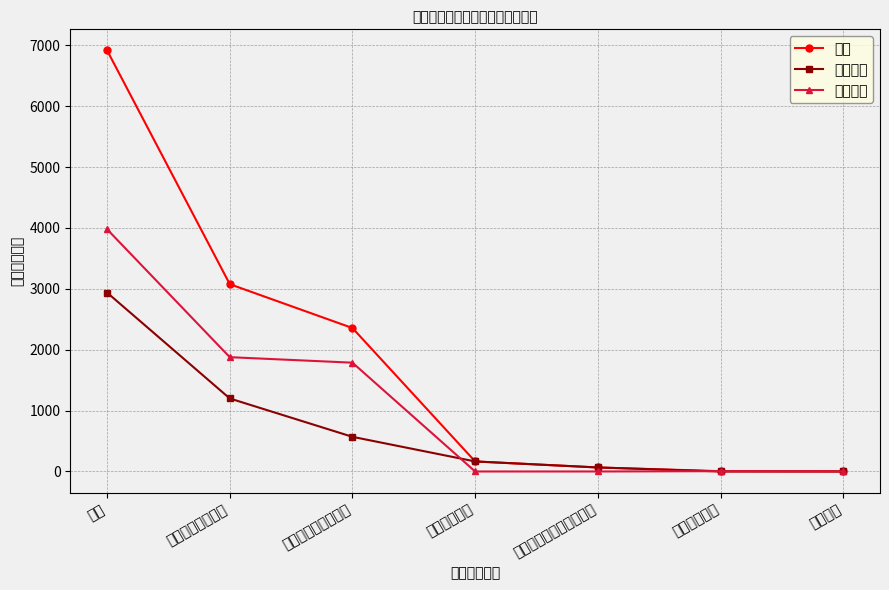

Where does the 项目支出 series first go above 5?

合计